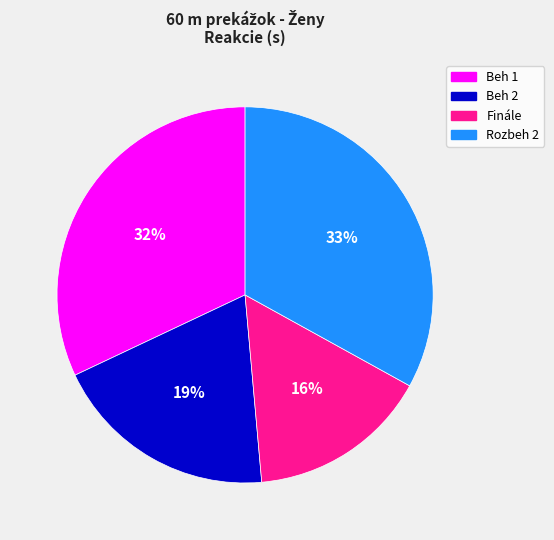

Does any single category account for the majority?

No